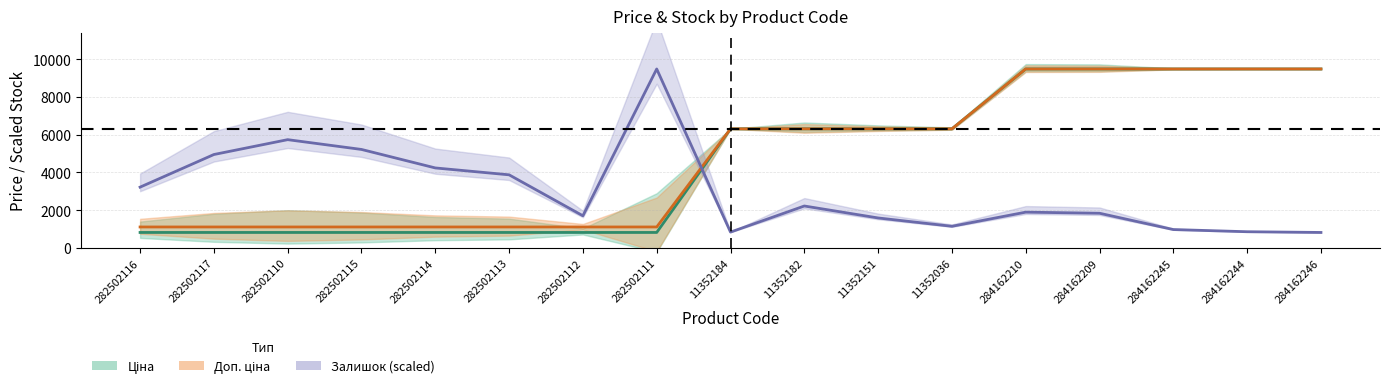

What is the lowest value of the Доп. ціна series?

1109.2